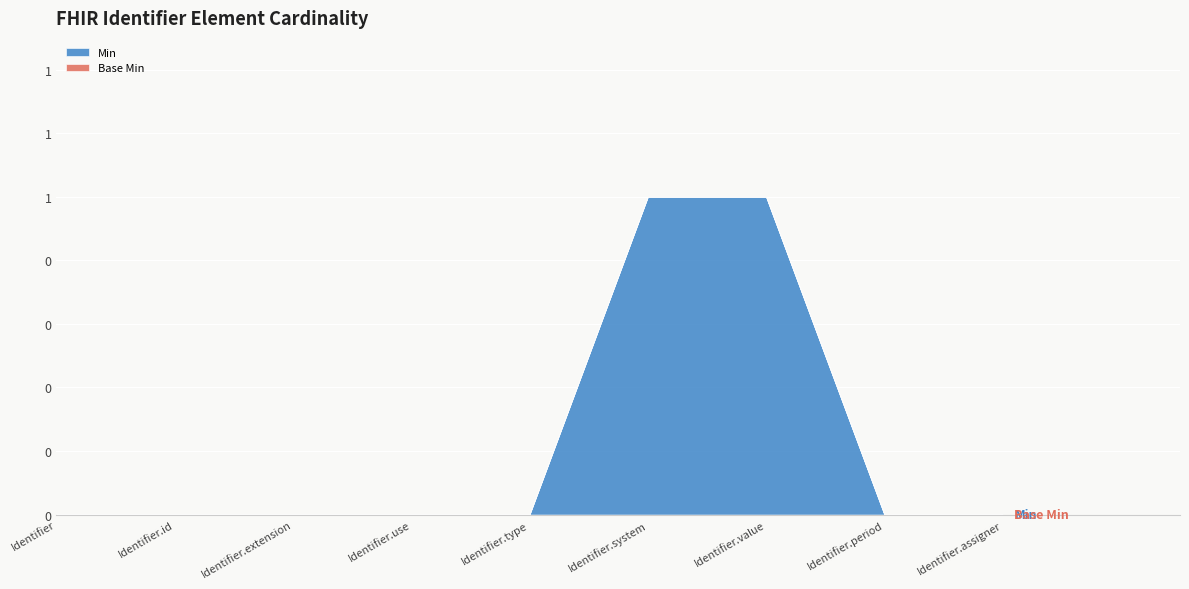

What is the greatest value displayed?

1